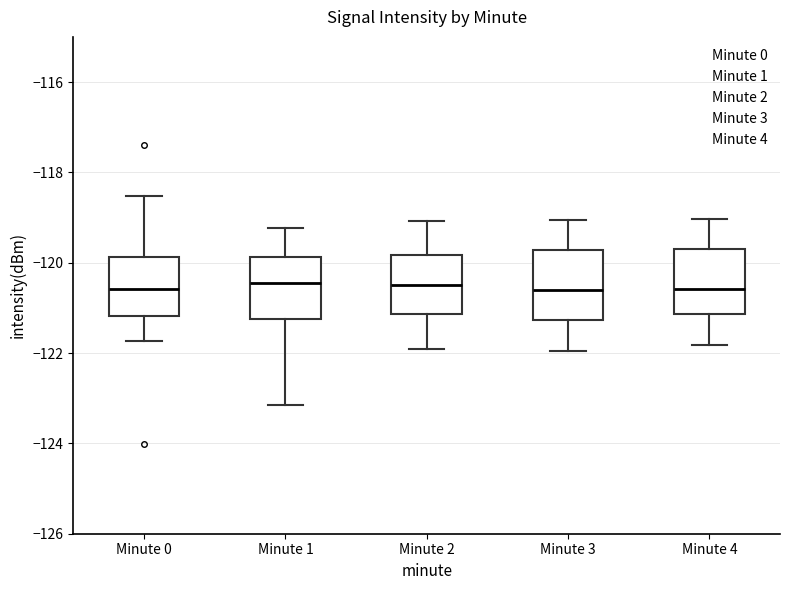

Where is the lower edge of the box for Minute 0 on the y-axis? The values are not printed on the chart, so give them approximately, as read against the axis.

-121.2